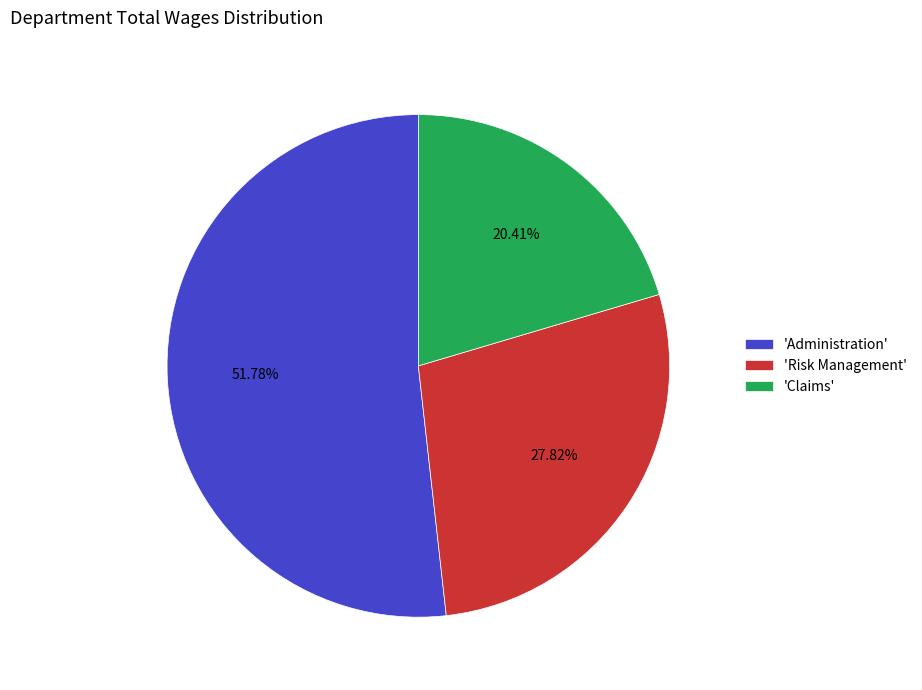

Rank the categories by value from highest to lowest.

'Administration', 'Risk Management', 'Claims'